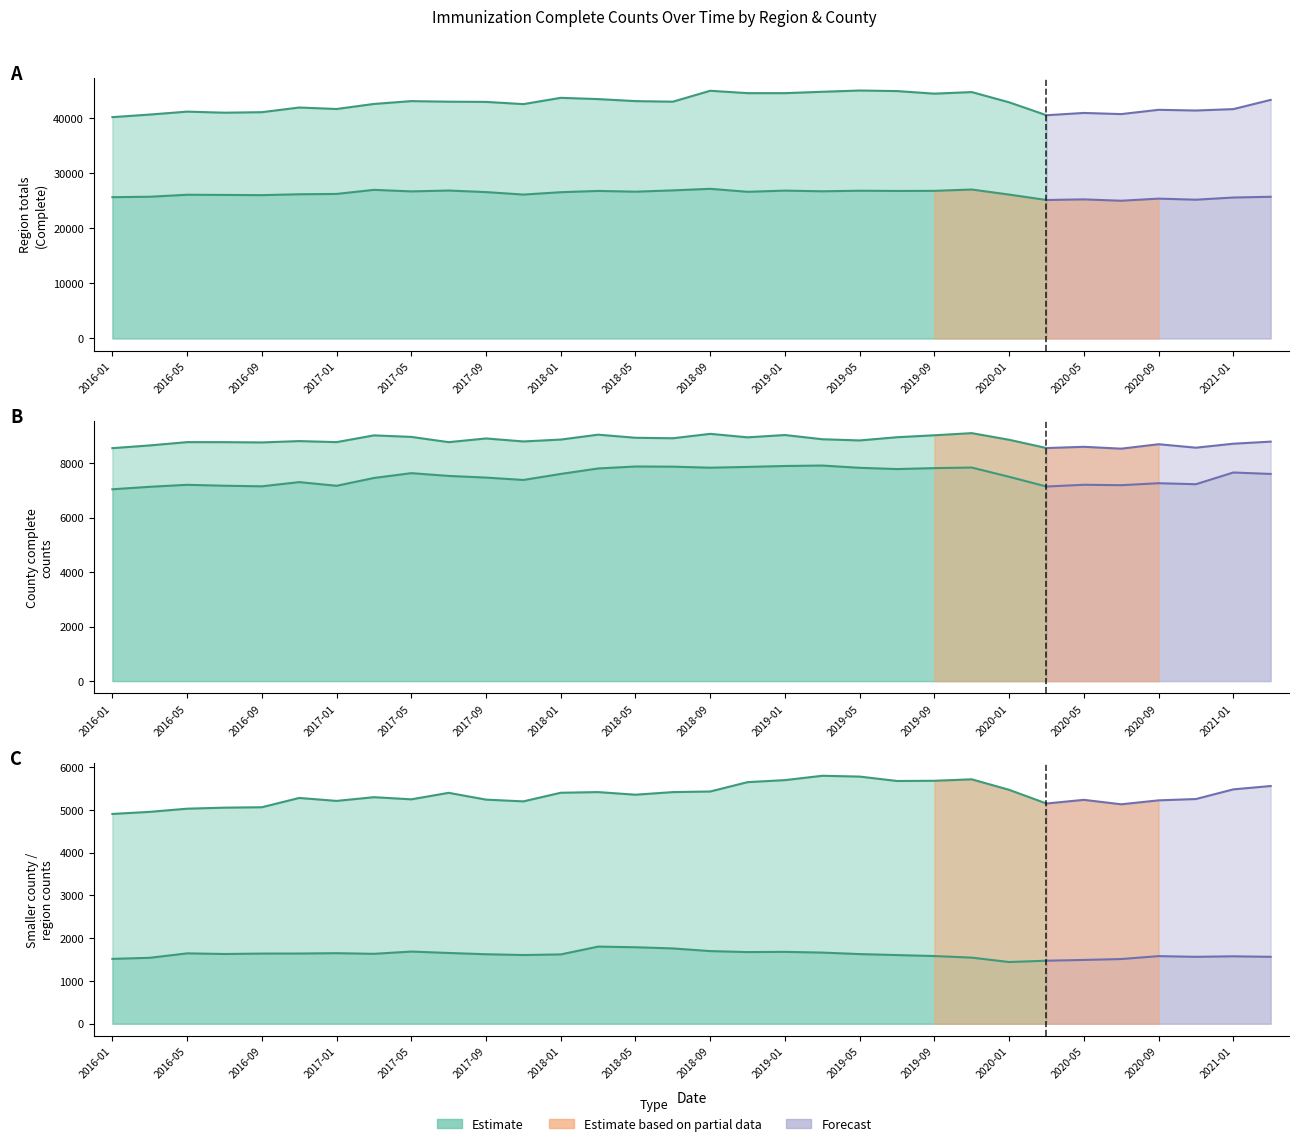

Reading right to left, extract all data points from this chart.

Region 1 Total: 43355	41679	41423	41553	40773	40984	40567	42914	44775	44489	44956	45060	44829	44580	44580	45013	43029	43132	43501	43731	42587	42991	43029	43132	42618	41701	41969	41120	41029	41221	40689	40223
Region 2 Total: 25747	25614	25215	25413	25030	25275	25162	26147	27069	26824	26808	26848	26745	26867	26653	27193	26910	26676	26810	26579	26149	26599	26883	26727	27006	26265	26206	26044	26083	26117	25755	25675
Region 3 Total: 5560	5482	5256	5225	5133	5237	5151	5471	5717	5683	5678	5781	5800	5698	5651	5432	5418	5357	5418	5403	5201	5242	5401	5249	5299	5212	5281	5064	5054	5030	4956	4907
LIVINGSTON: 1565	1577	1565	1581	1513	1492	1474	1443	1546	1583	1606	1629	1664	1681	1676	1699	1761	1789	1804	1621	1607	1625	1655	1688	1635	1650	1642	1641	1631	1646	1542	1517
MACOMB: 7606	7659	7229	7265	7193	7208	7144	7501	7840	7820	7785	7831	7914	7898	7864	7835	7873	7879	7807	7606	7385	7472	7533	7635	7458	7171	7306	7152	7173	7207	7134	7043
KENT: 8792	8716	8570	8697	8534	8602	8557	8860	9104	9026	8954	8836	8880	9035	8950	9078	8916	8934	9048	8868	8799	8909	8773	8966	9022	8774	8812	8763	8773	8774	8653	8552